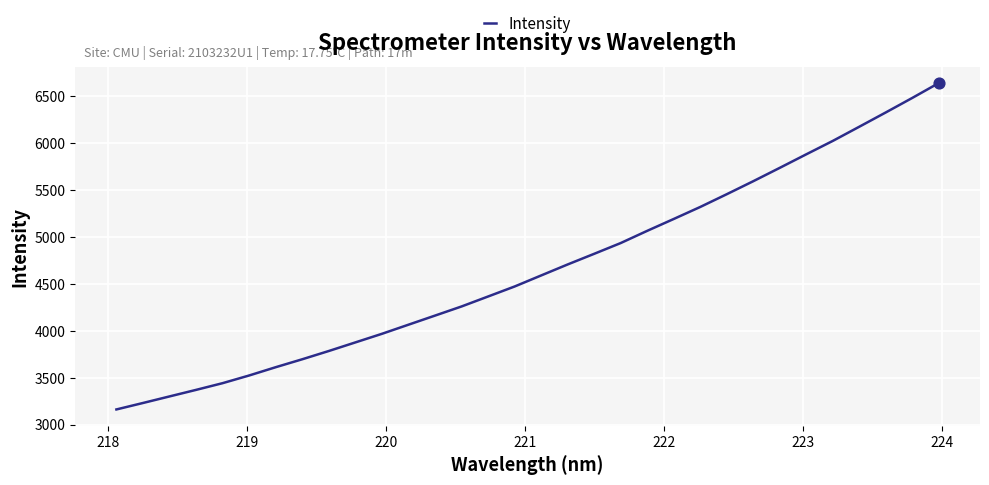

What is the greatest value displayed?

6644.1